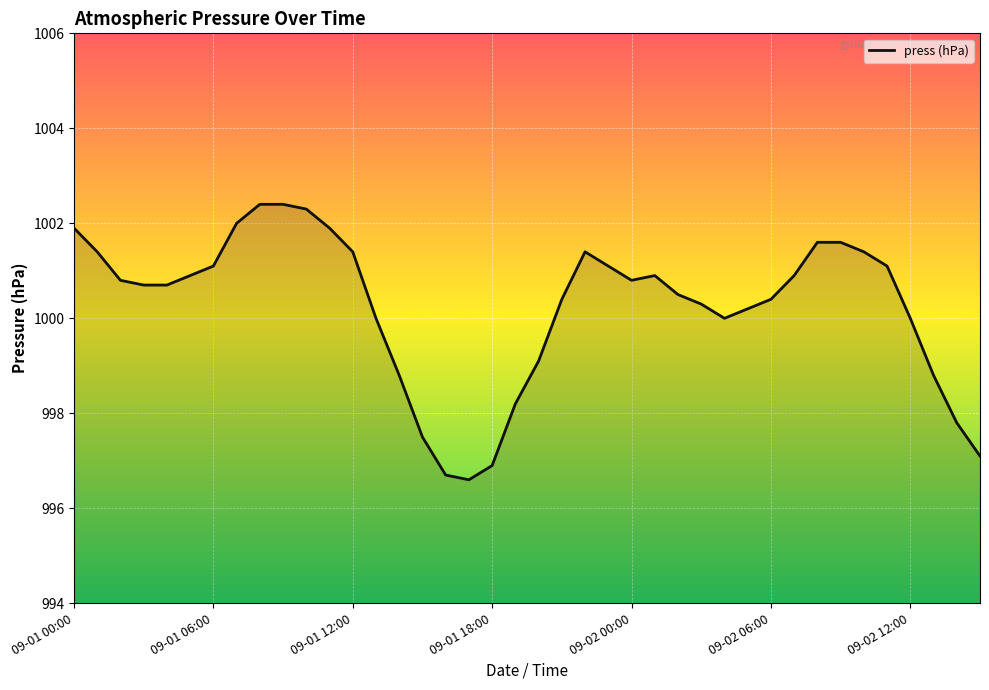

Reading left to right, transcribe all the data shown in this chart.

1001.9	1001.4	1000.8	1000.7	1000.7	1000.9	1001.1	1002.0	1002.4	1002.4	1002.3	1001.9	1001.4	1000.0	998.8	997.5	996.7	996.6	996.9	998.2	999.1	1000.4	1001.4	1001.1	1000.8	1000.9	1000.5	1000.3	1000.0	1000.2	1000.4	1000.9	1001.6	1001.6	1001.4	1001.1	1000.0	998.8	997.8	997.1